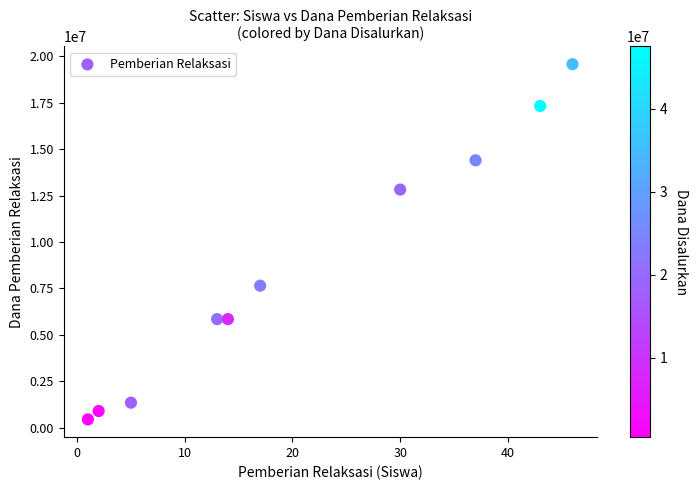

What Y value in the scatter plot is closest to 10012500?

7650000